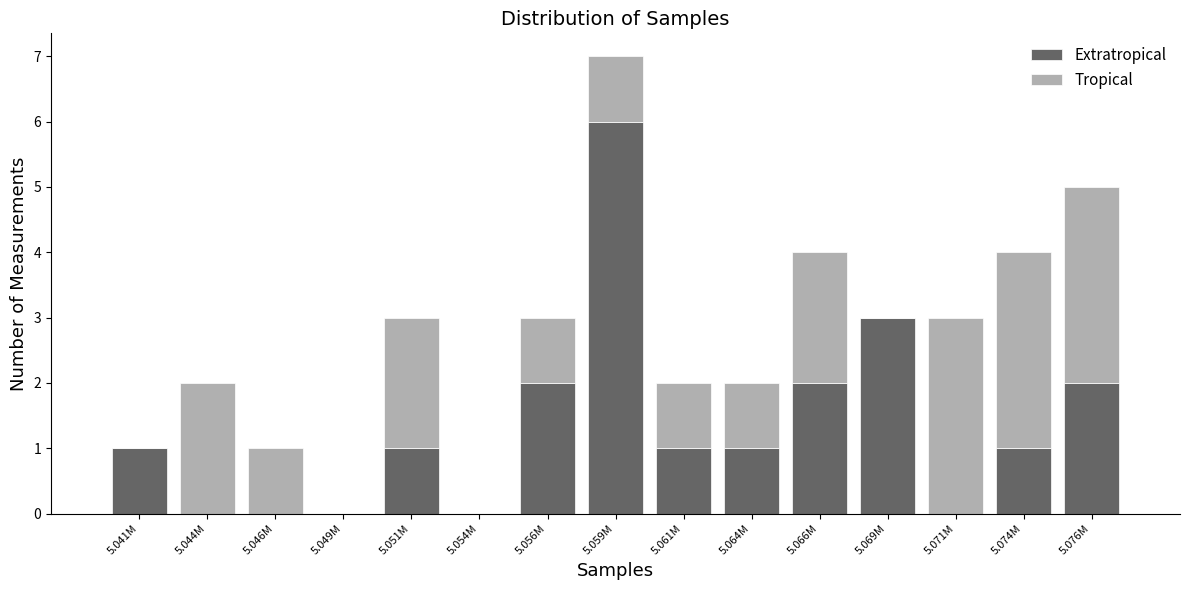

Reading right to left, what are the values for Extratropical?

5.076M=2	5.074M=1	5.071M=0	5.069M=3	5.066M=2	5.064M=1	5.061M=1	5.059M=6	5.056M=2	5.054M=0	5.051M=1	5.049M=0	5.046M=0	5.044M=0	5.041M=1